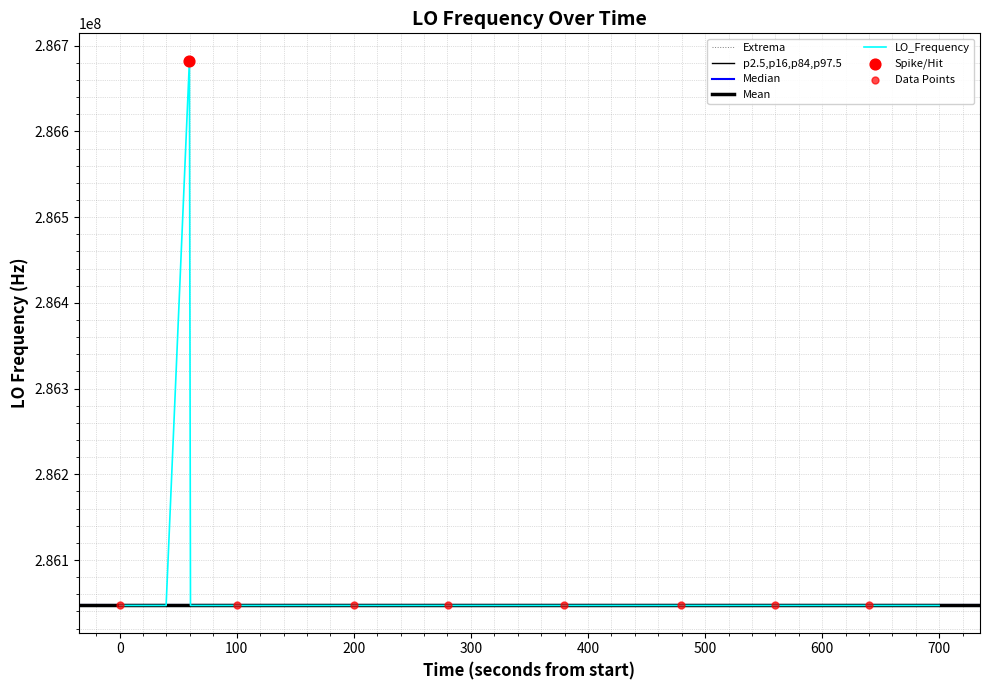

What is the highest value of the Extrema series?

286046996.5